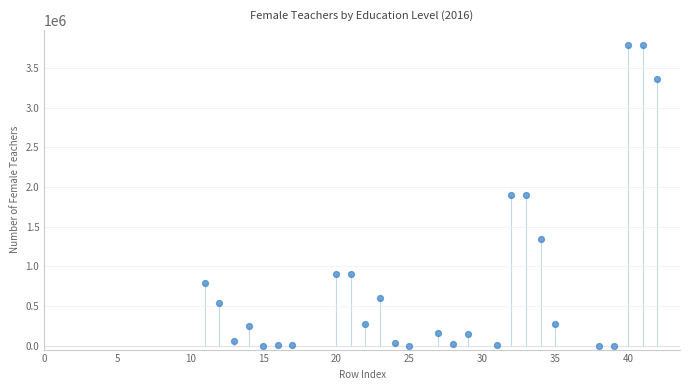

What is the range of X values (max minus min)?

31